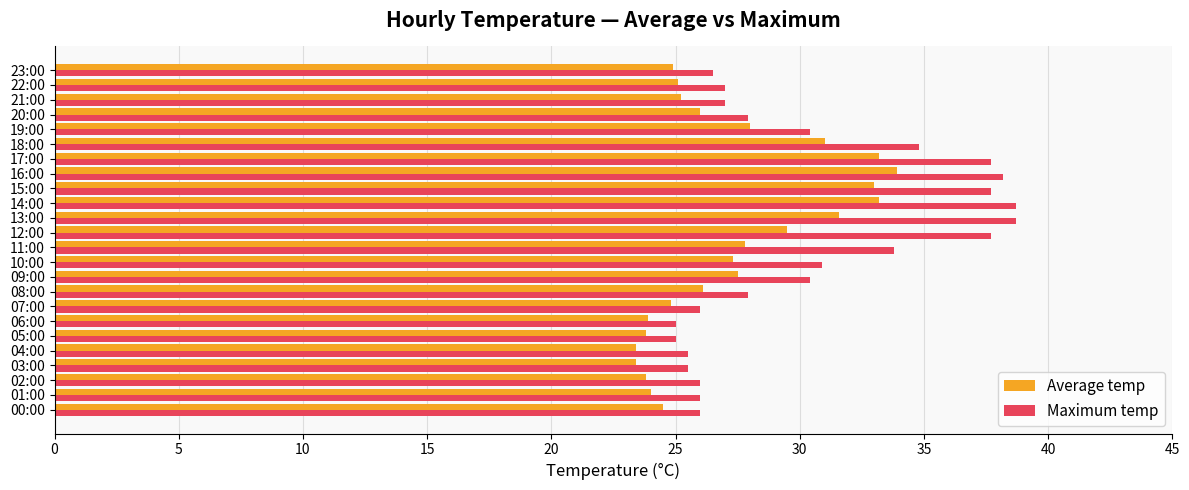

The value of Average temp at 17:00 is 47.9. True or false?

False